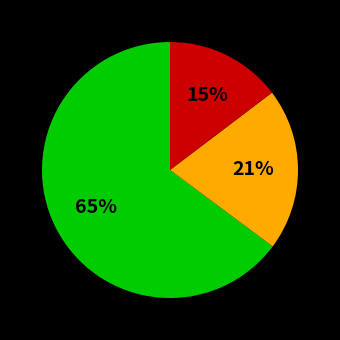

Does any single category account for the majority?

Yes